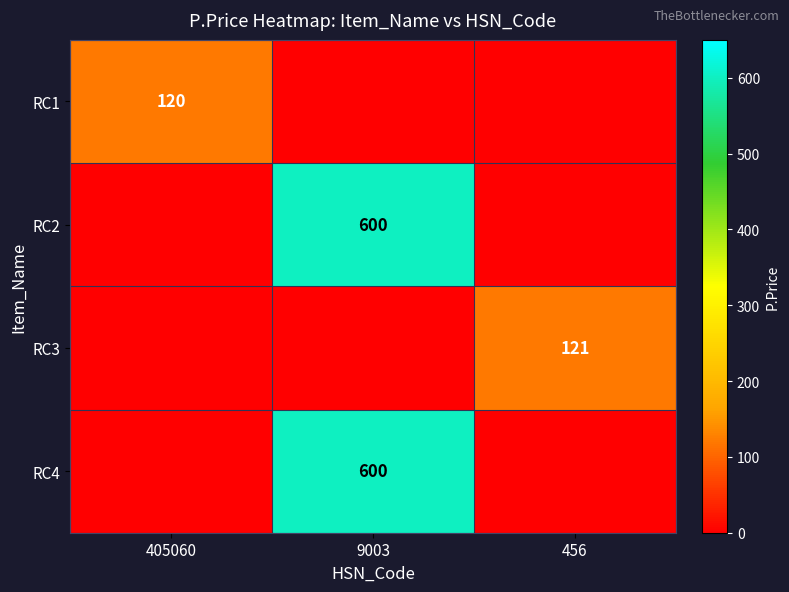

Is it true that RC3 equals 121 at 456?

True